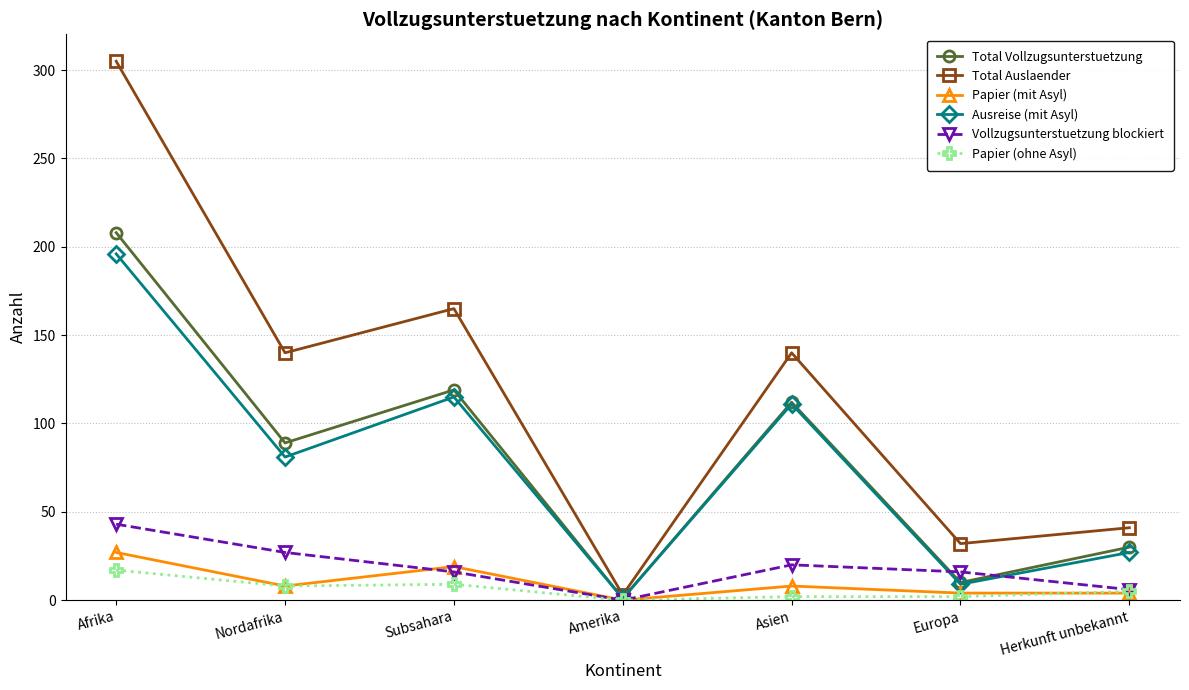

Where does the Vollzugsunterstuetzung blockiert series first go above 16?

Afrika